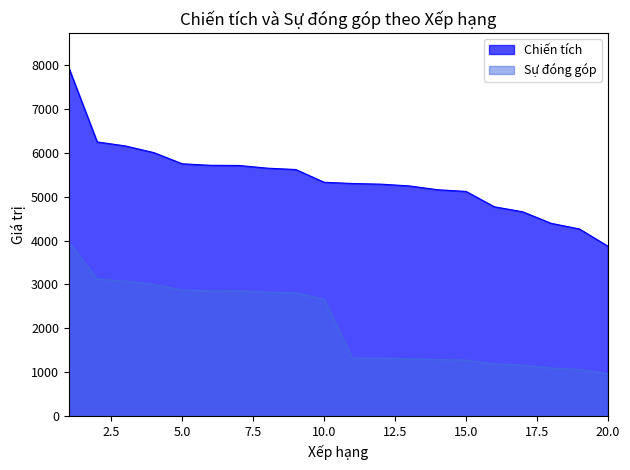

At which label does Chiến tích first exceed 5326?

1